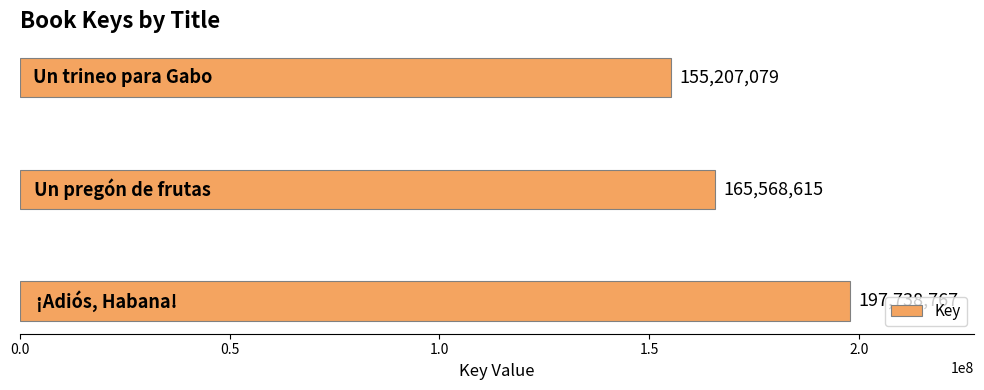

How many values are between 155207079 and 197738767?

3